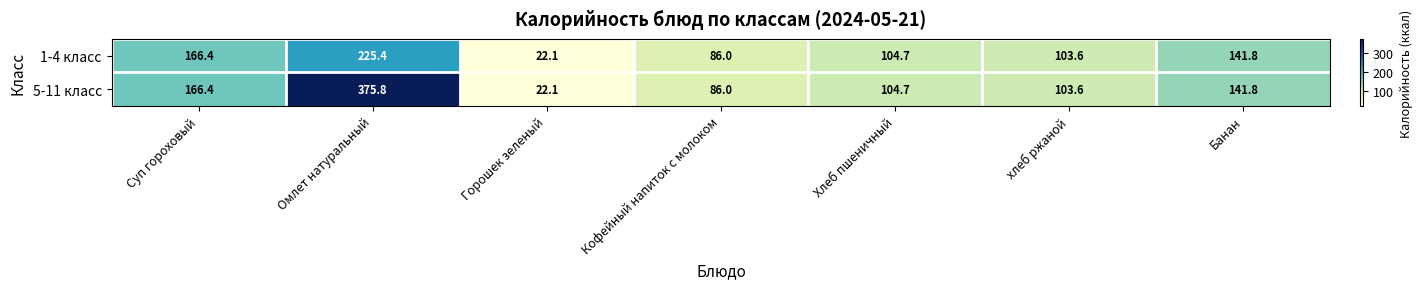

List the series in order of their overall mean, highest first.

5-11 класс, 1-4 класс